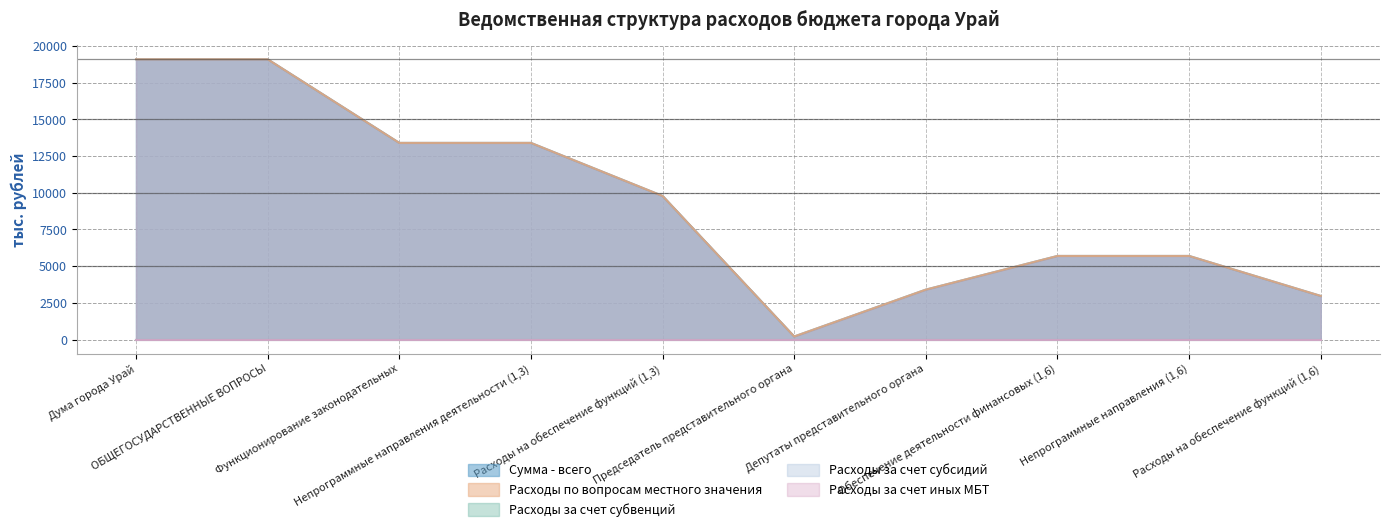

At how many categories does at least one series exceed 8665?

5